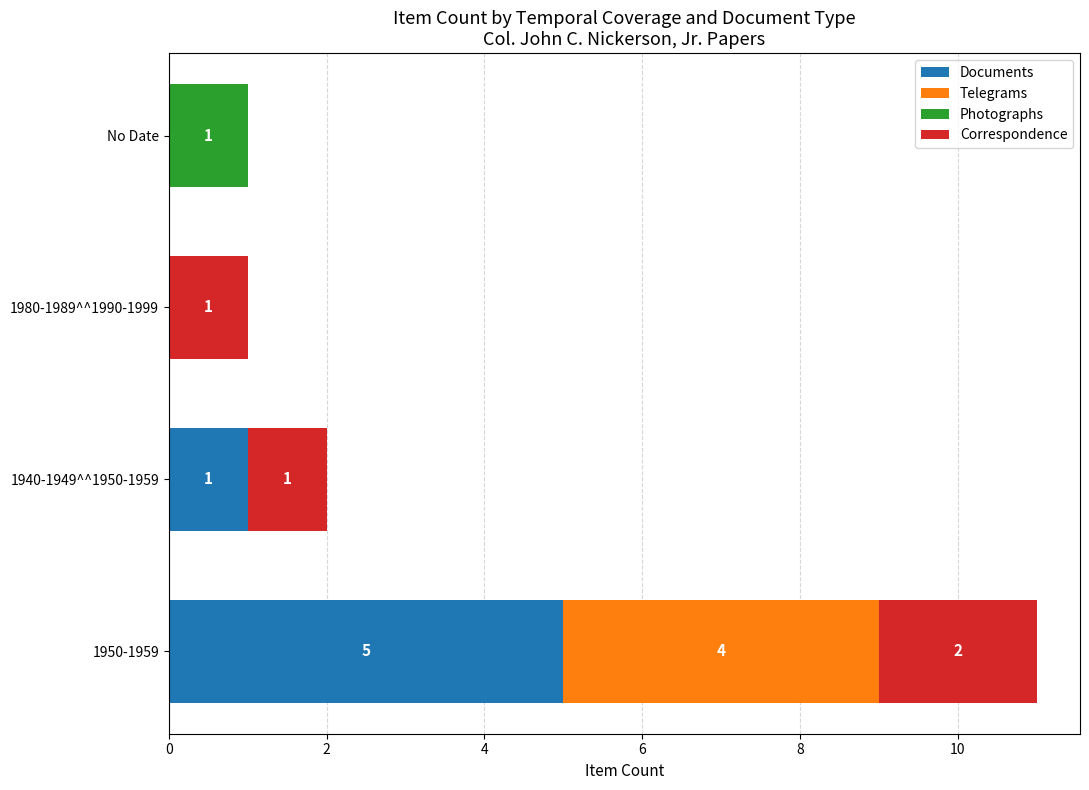

What are all the series names shown in the legend?

Documents, Telegrams, Photographs, Correspondence